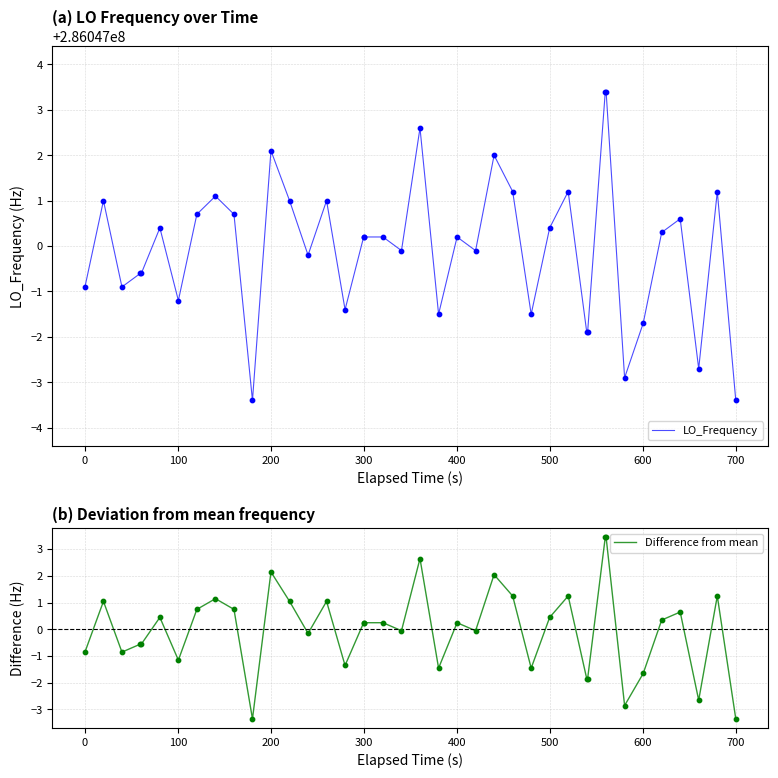

Which series has the widest spread of Y values?

LO_Frequency